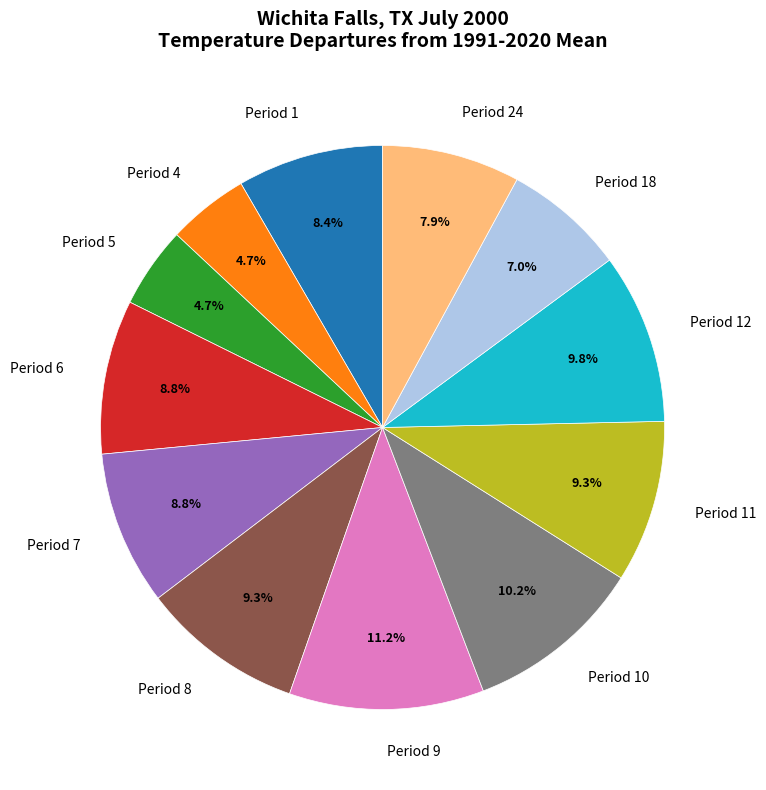

Combined, do Period 7 and Period 10 account for over 50%?

No